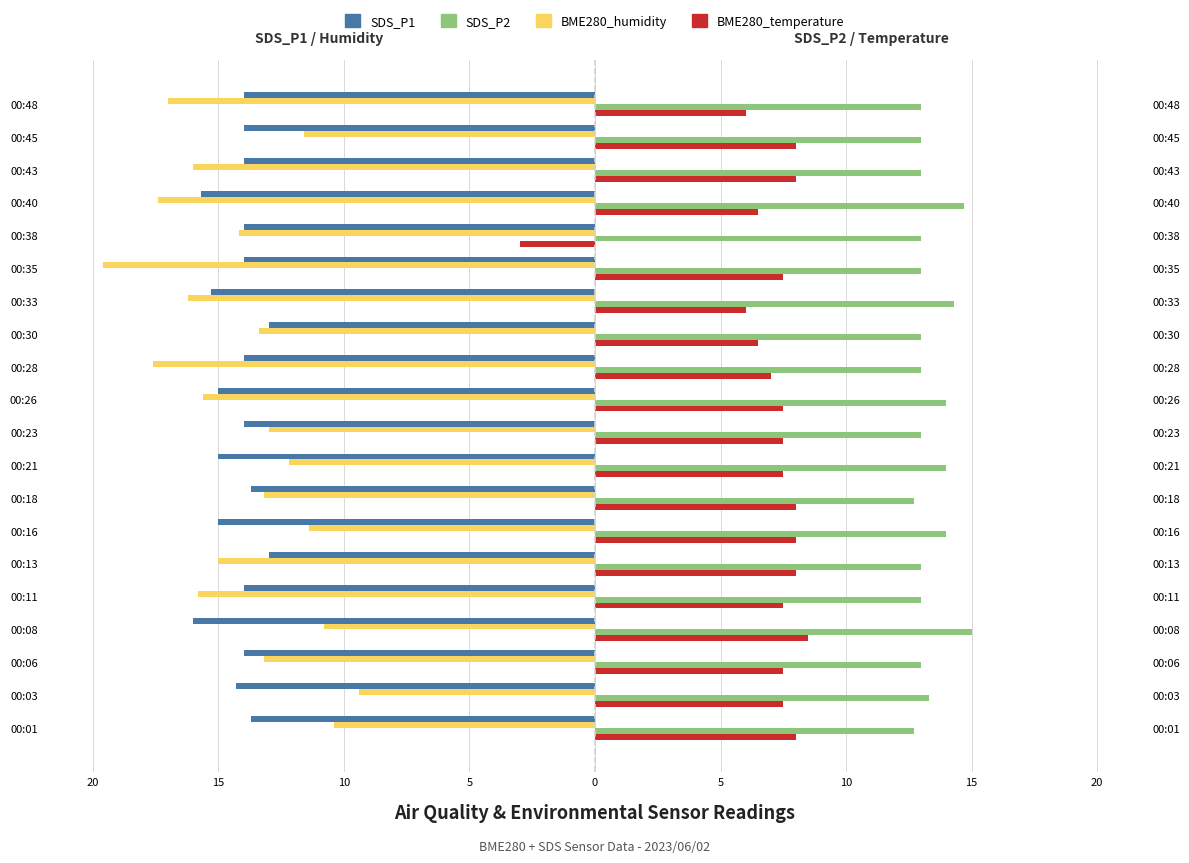

At 00:40, list the series in order from largest to smallest.

SDS_P2, BME280_temperature, SDS_P1, BME280_humidity